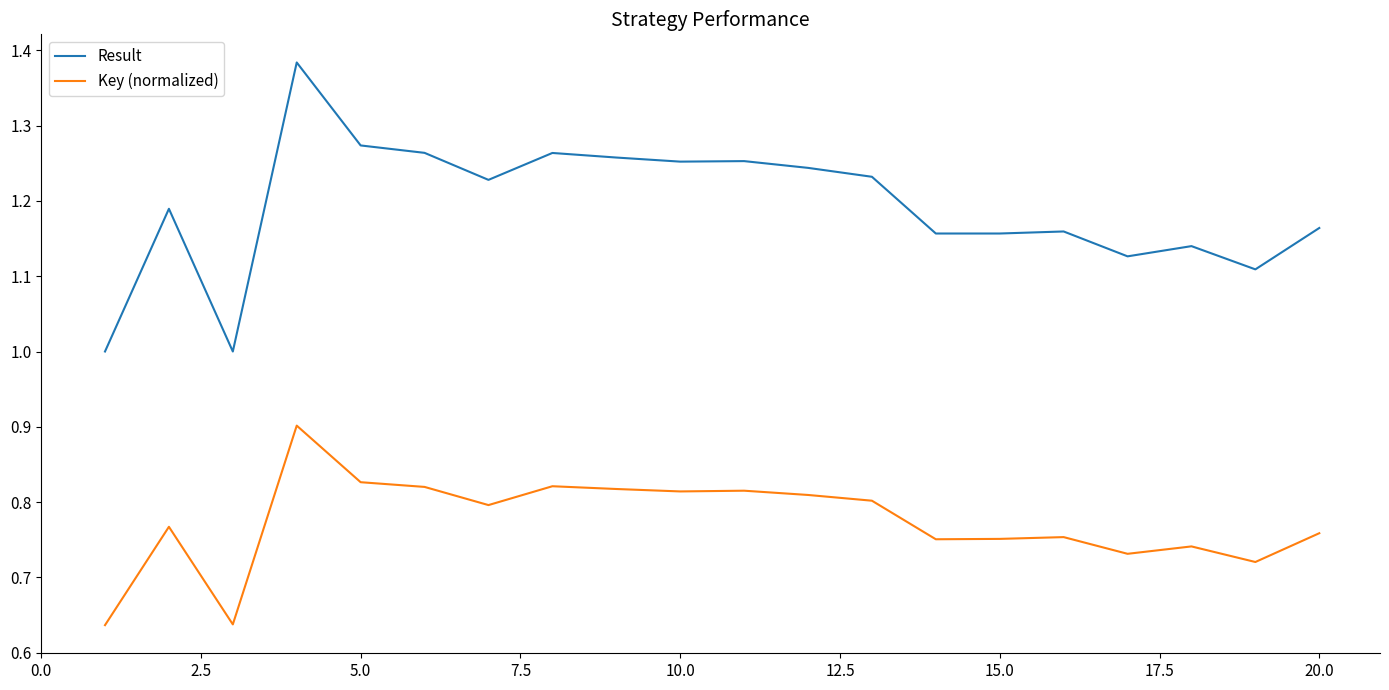

What is the difference between the maximum and minimum values in the Result series?

0.4